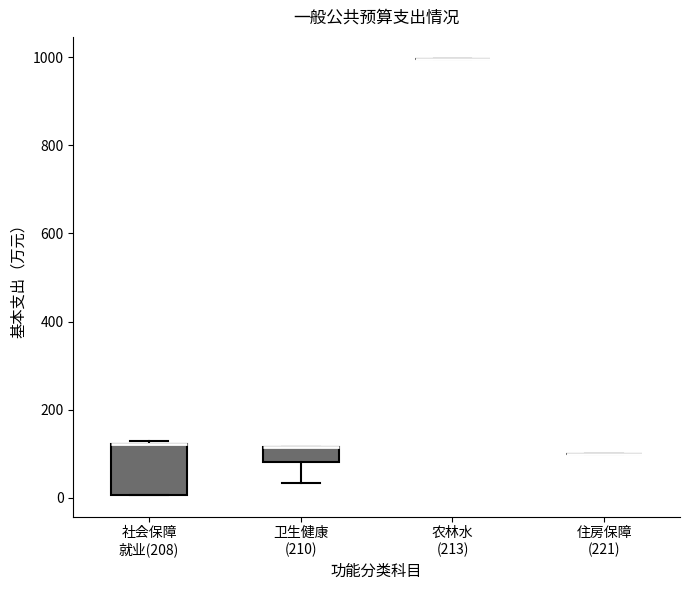

Comparing the boxes themselves (not the whiskers), which one is the tallest?

社会保障 就业(208)